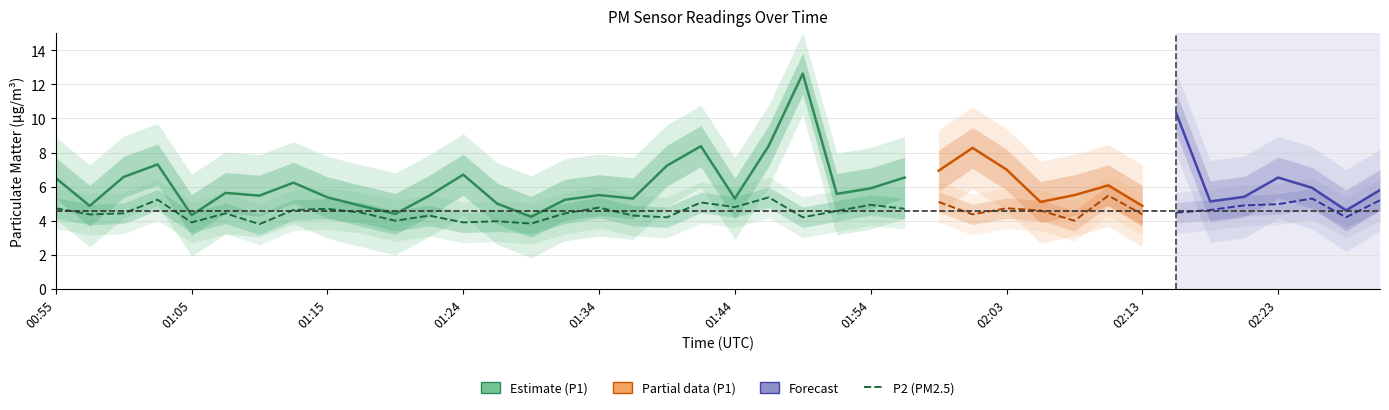

What is the highest value of the P2 (PM2.5) series?

5.4